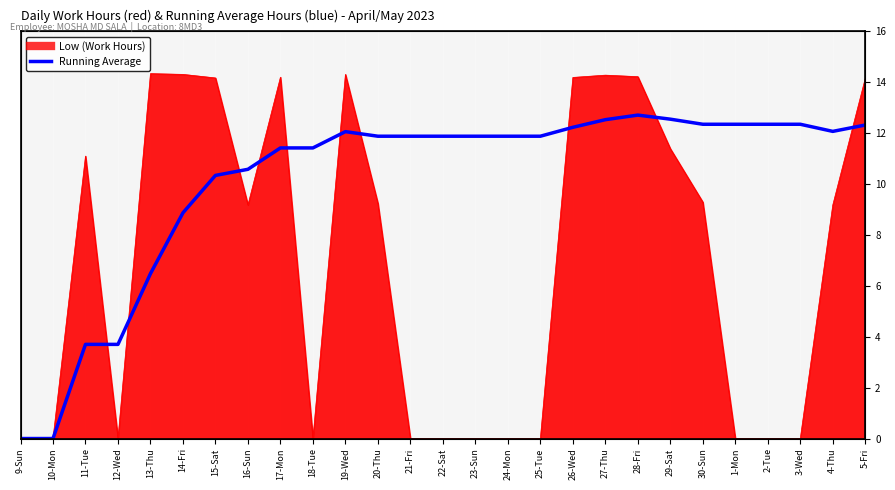

At which category does the chart reach its minimum across all series?

9-Sun